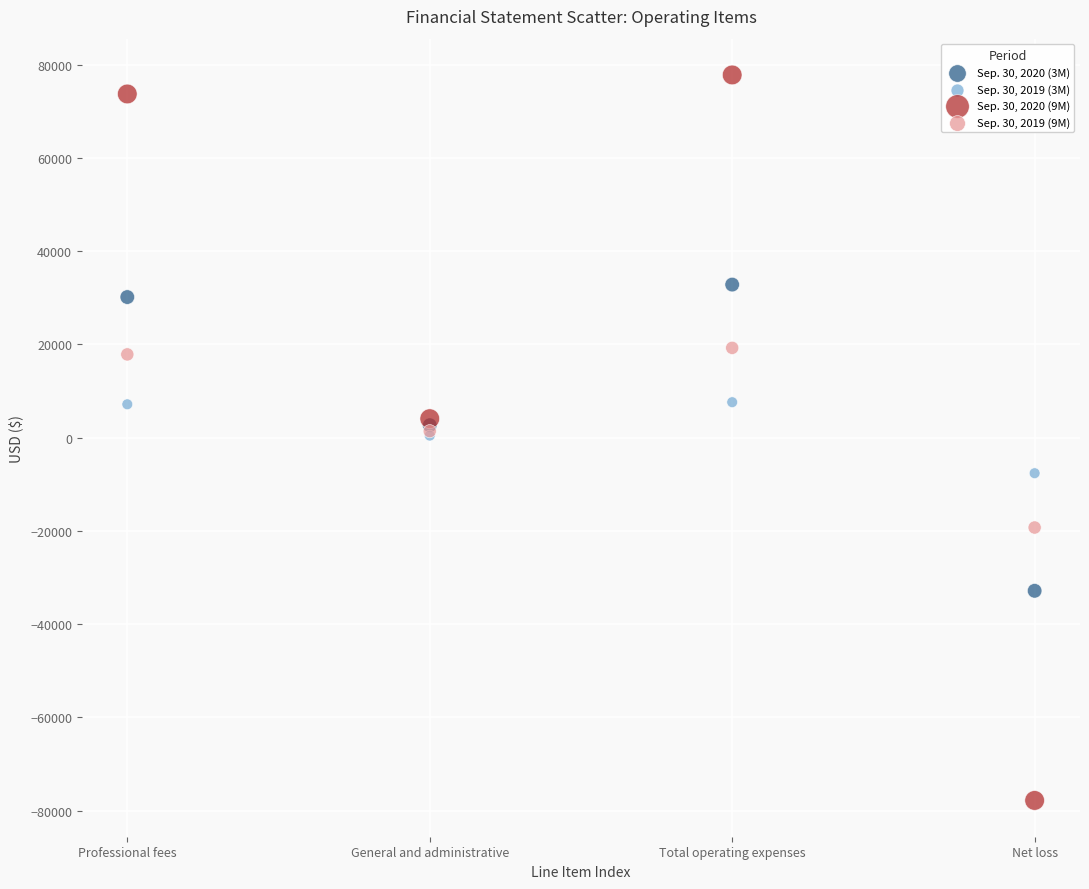

Which series has the largest Y range (max minus min)?

Sep. 30, 2020 (9M)